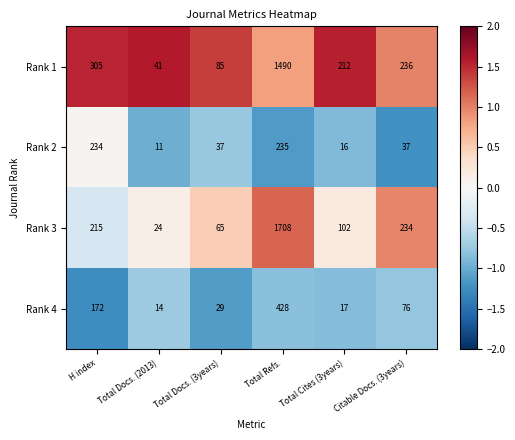

What is the difference between the maximum and minimum values in the Rank 3 series?

1684